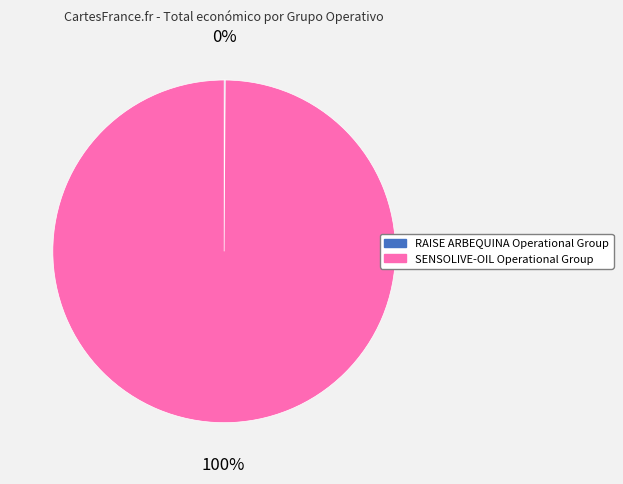

True or false: SENSOLIVE-OIL Operational Group accounts for 100% of the total.

True